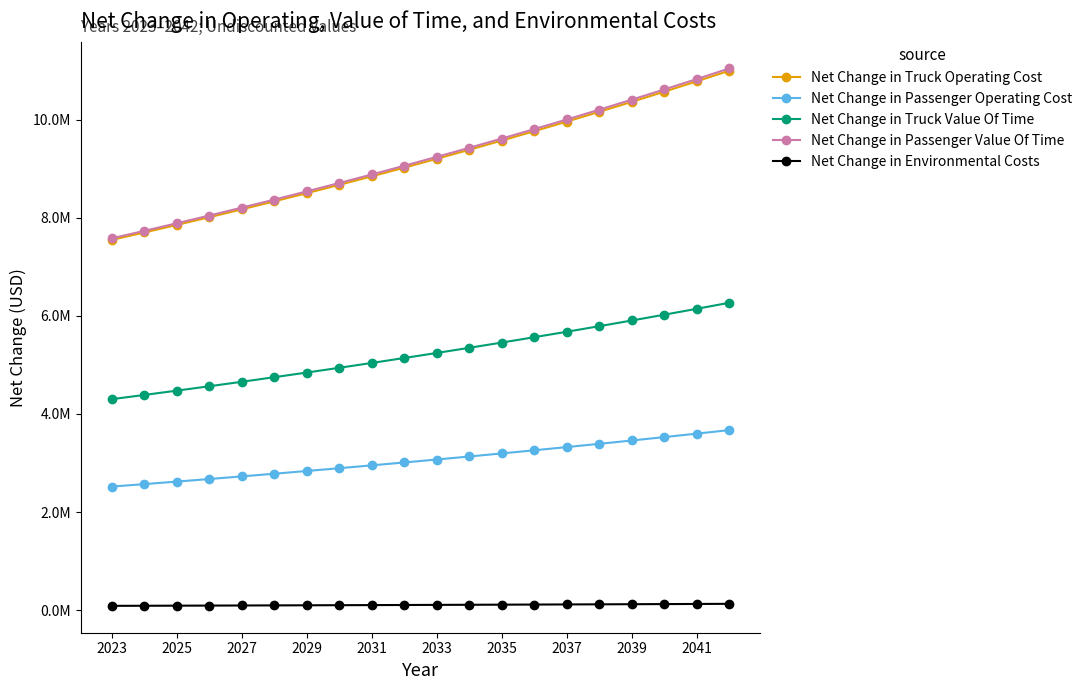

Is this an area chart (filled region under the line)?

No